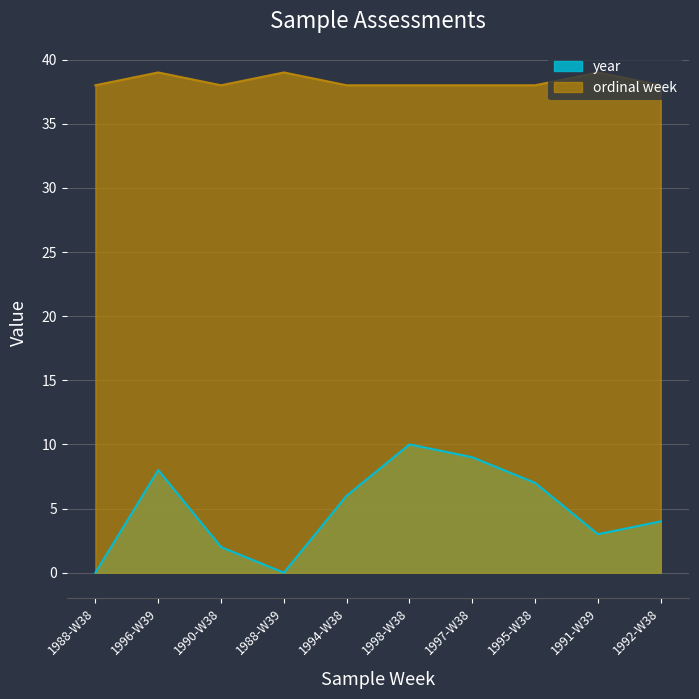

True or false: ordinal week has a value of 38 at 1994-W38.

True